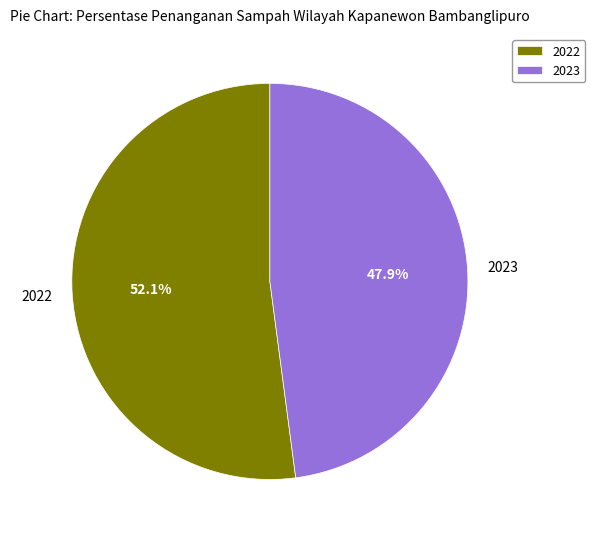

Combined, what portion of the pie is 2023 and 2022?

100.0%